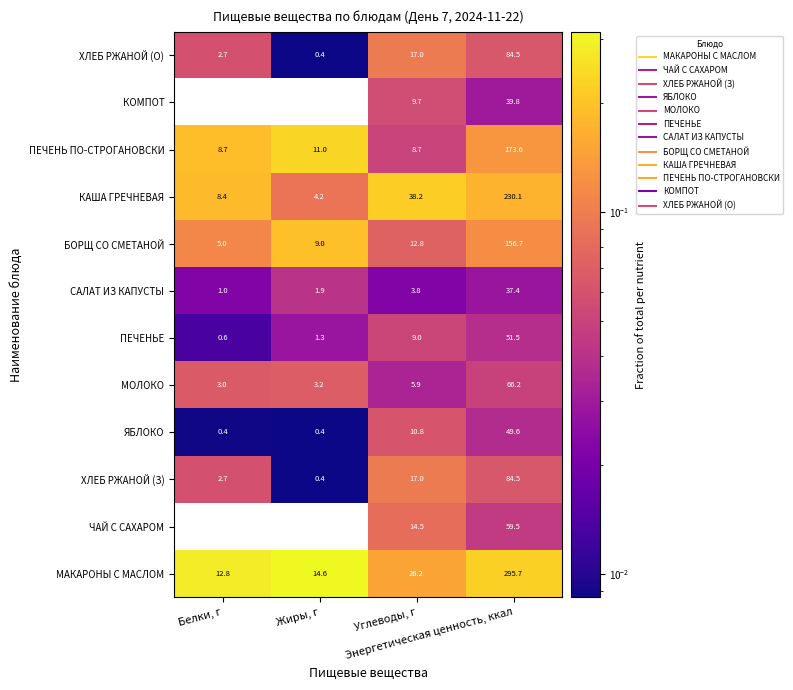

What is the total value across all series at Углеводы, г?

173.6